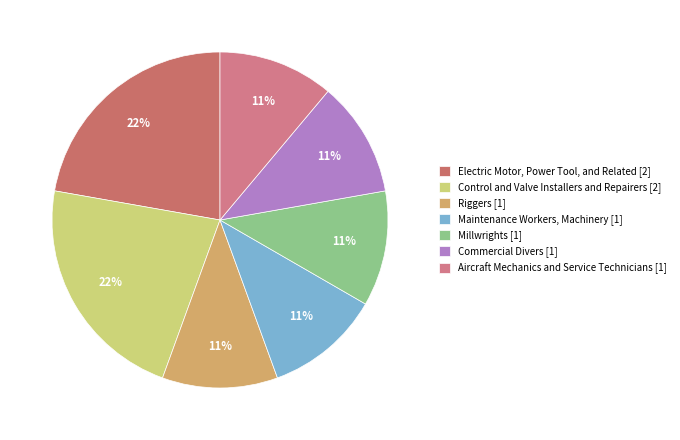

Does Millwrights account for over 50% of the chart?

No